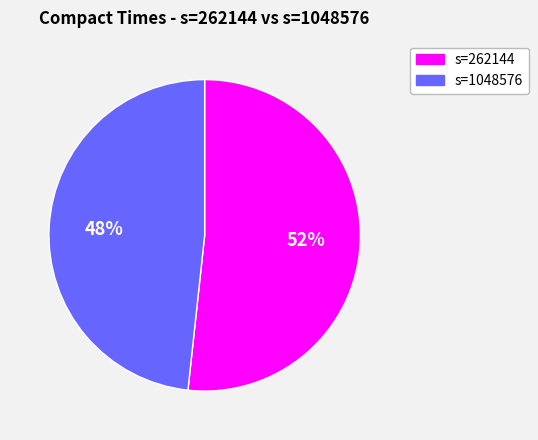

True or false: s=262144 accounts for 52% of the total.

True